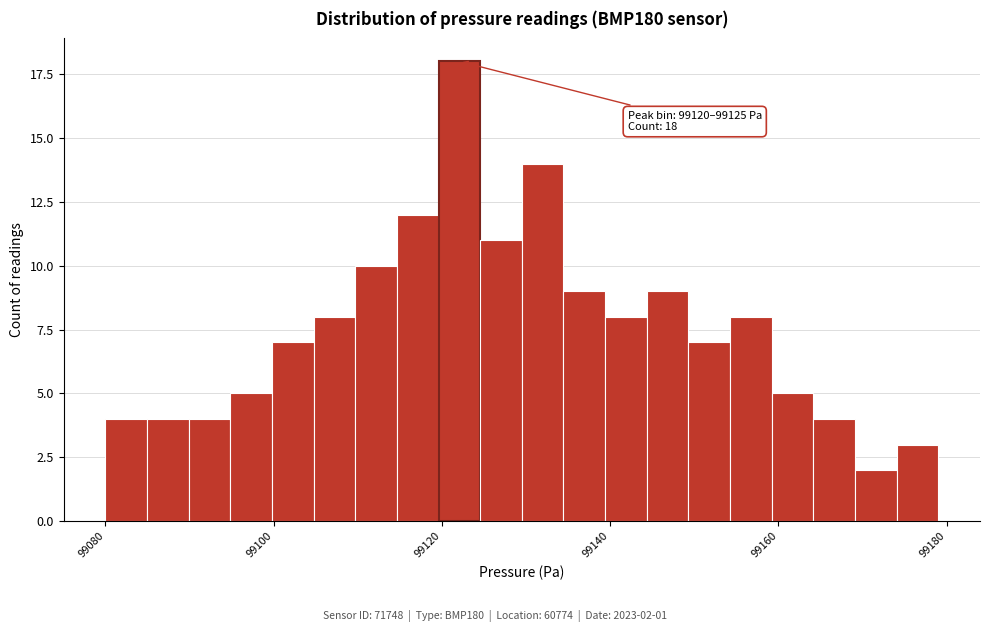

Read against the x-axis, roughly where is the centre of the tallest bar?

99122